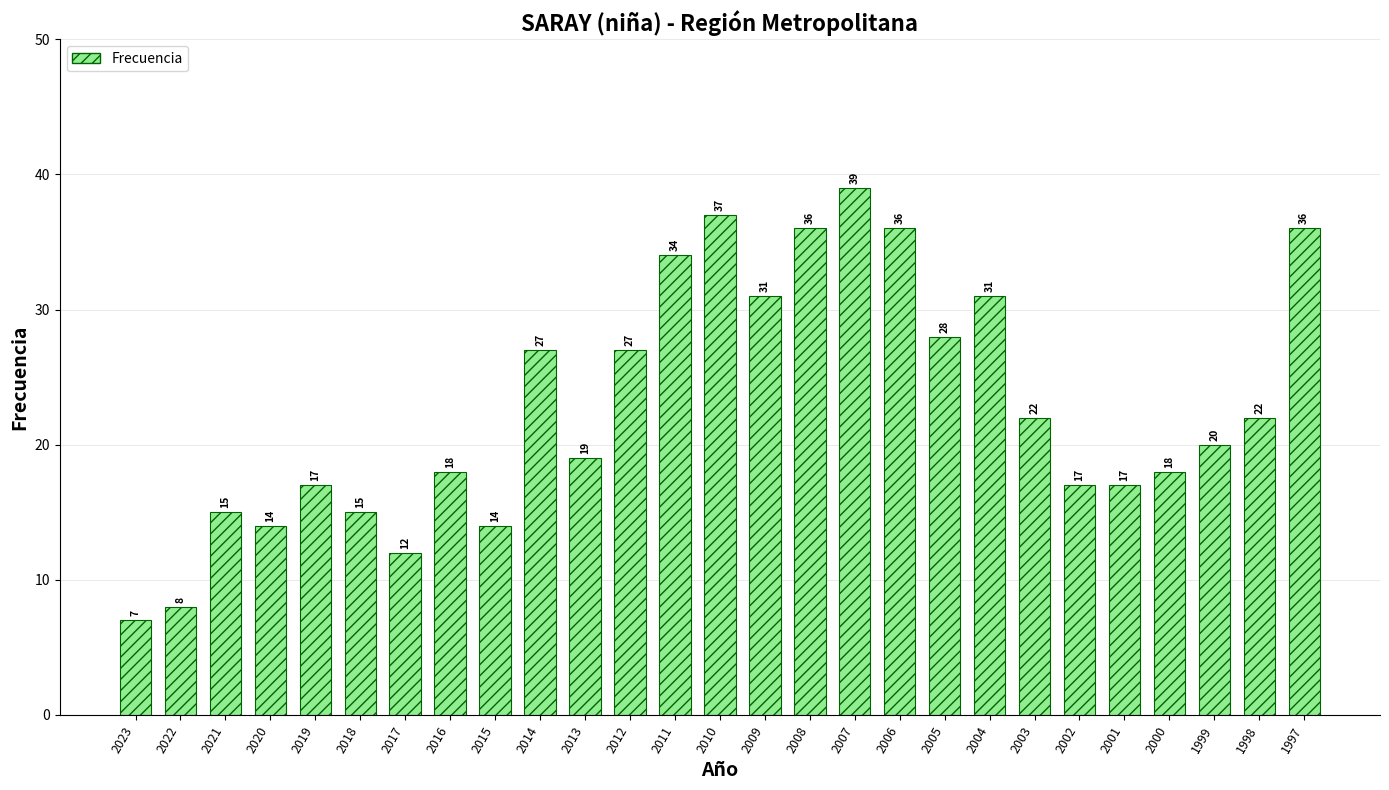

What is the difference between the second highest and second lowest values?

29